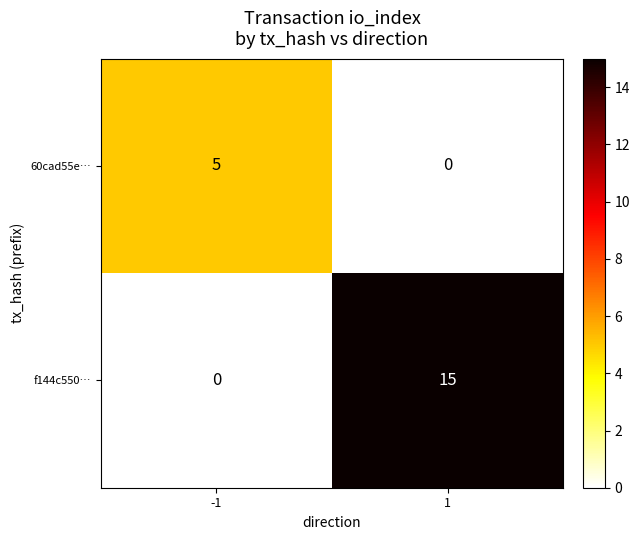

Rank the series by their maximum value, from highest to lowest.

f144c550…, 60cad55e…